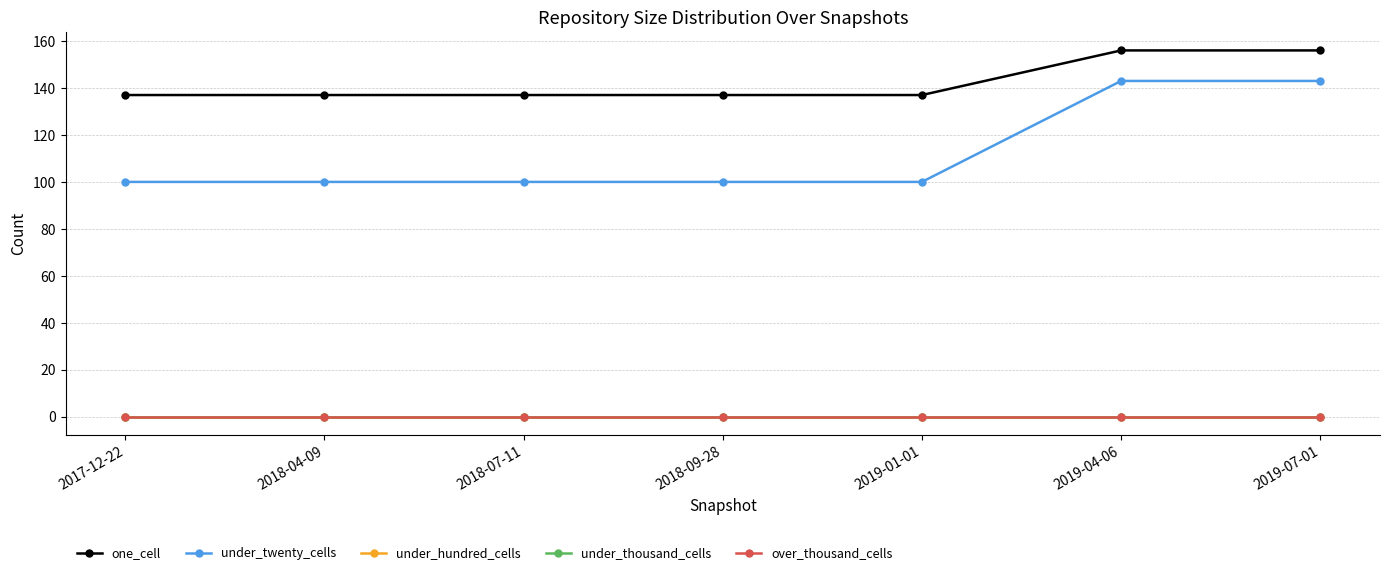

Is this an area chart (filled region under the line)?

No